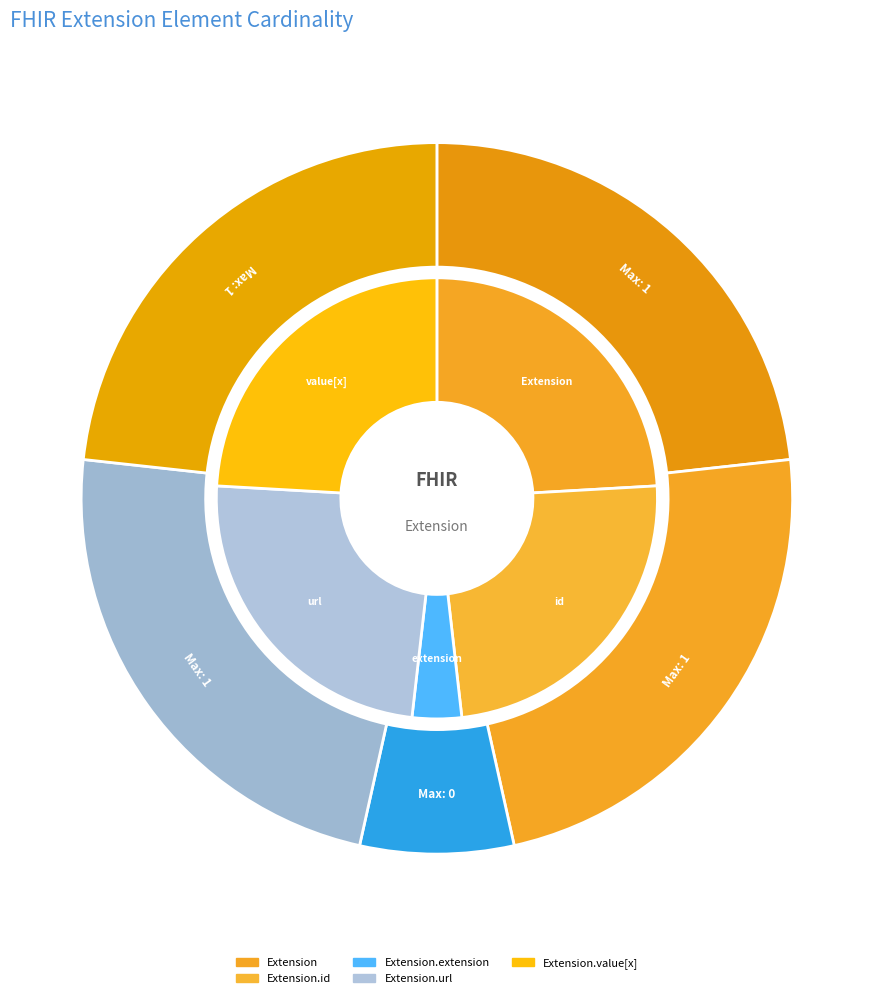

Combined, what portion of the pie is Extension and Extension.value[x]?

50.0%